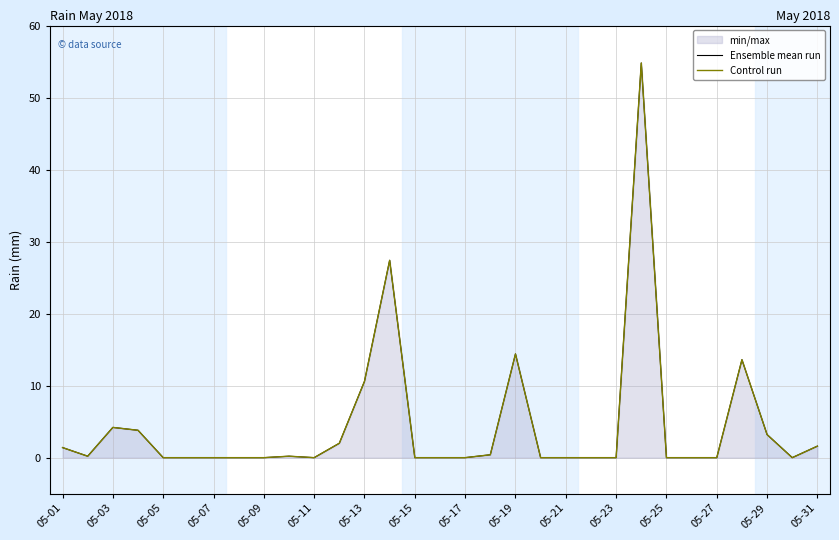

True or false: Ensemble mean run and Control run intersect in this chart.

False